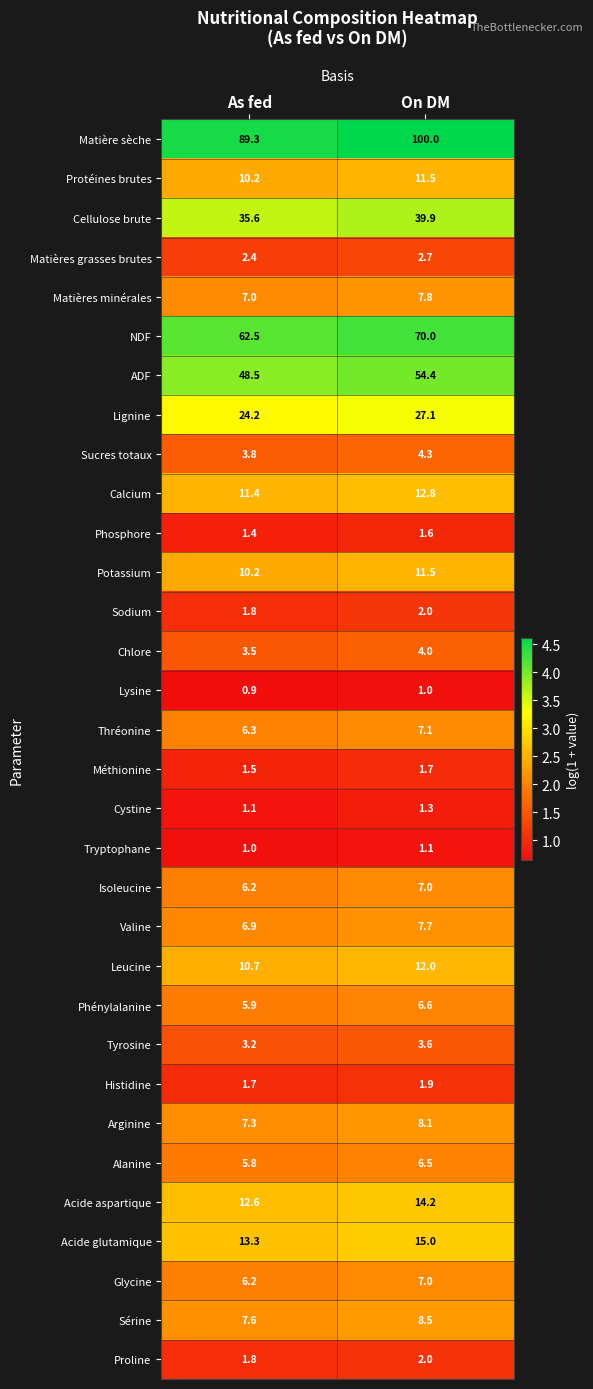

The Phénylalanine series shows 9.6 at As fed. True or false?

False